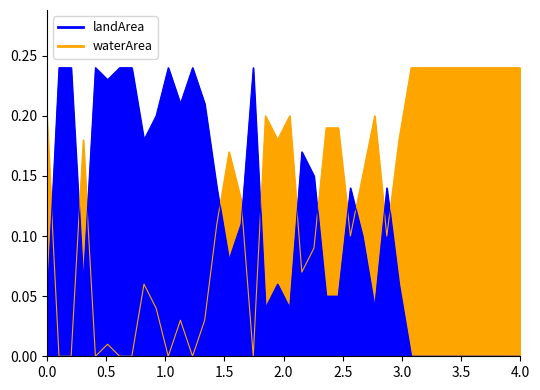

How many values in the waterArea series exceed 0?

32